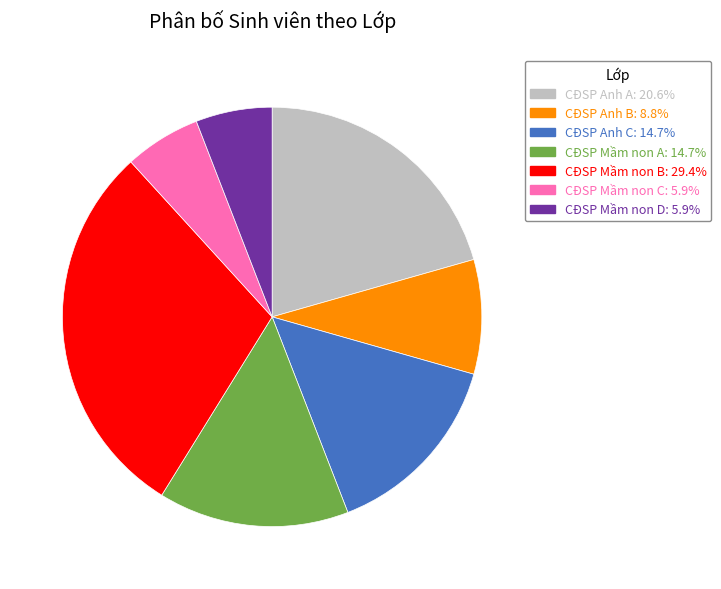

Does CĐSP Mầm non C represent more than half of the total?

No